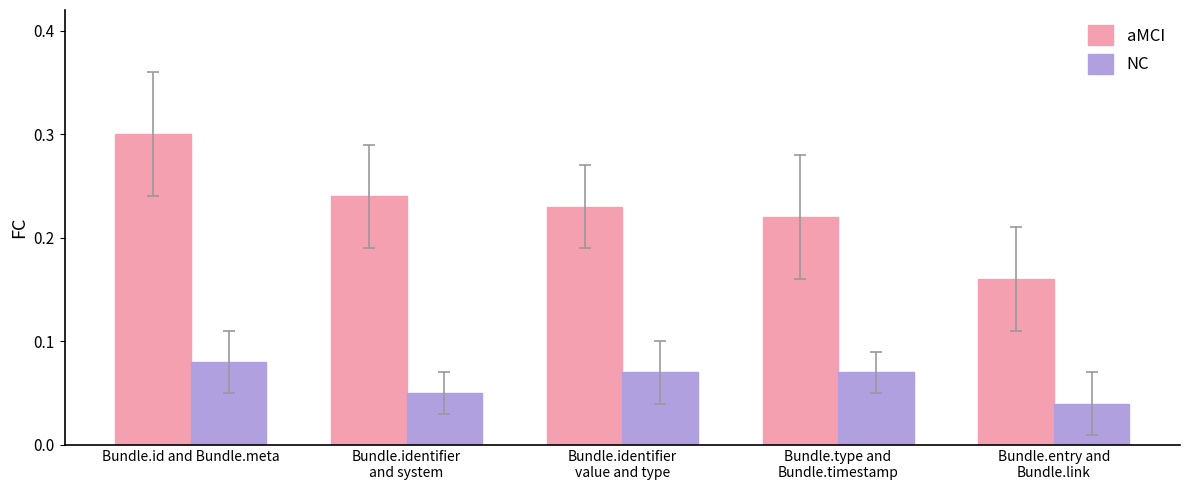

What is the label of the 1st bar from the left?

Bundle.id and Bundle.meta